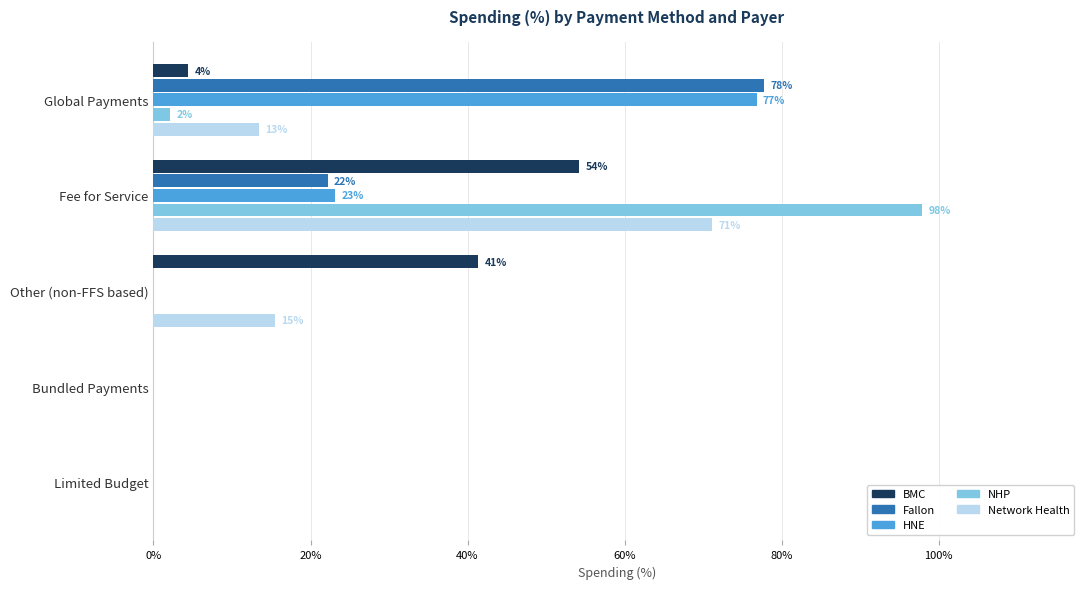

What are all the series names shown in the legend?

BMC, Fallon, HNE, NHP, Network Health